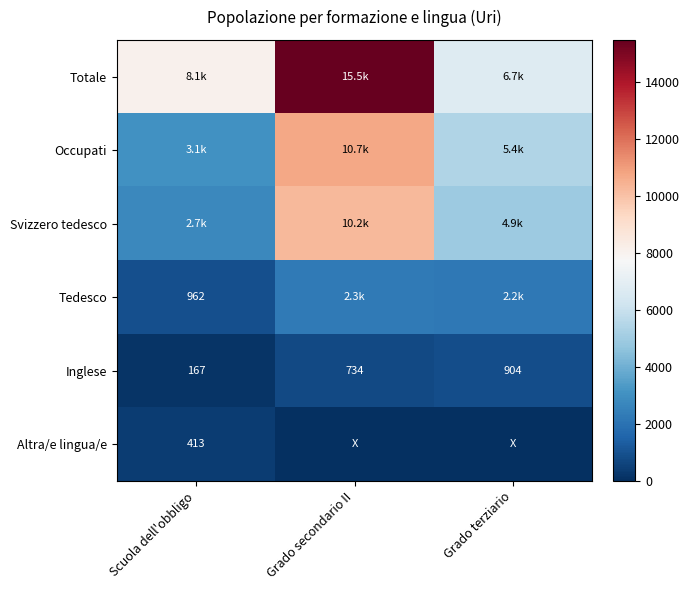

Where is Inglese nearest to the value 535?

Grado secondario II